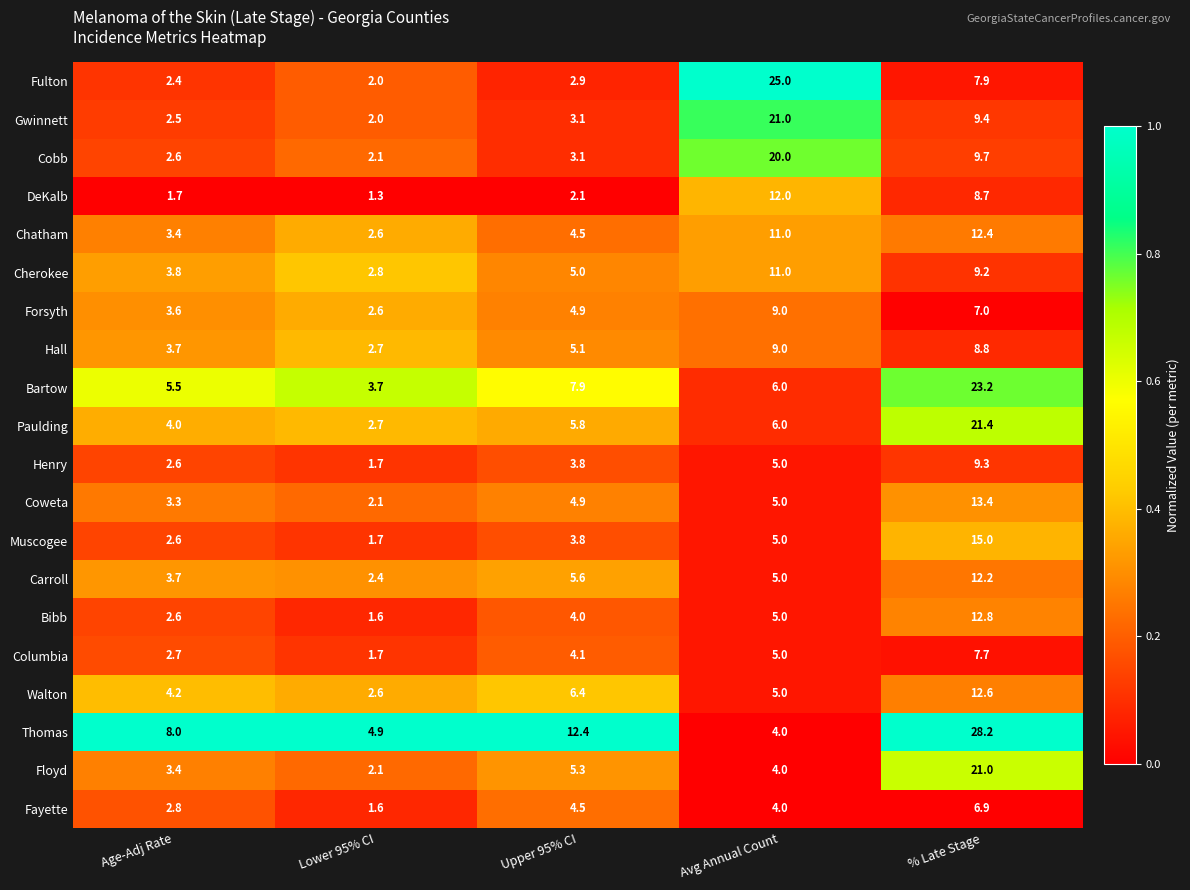

At which label does Forsyth first exceed 4?

Upper 95% CI